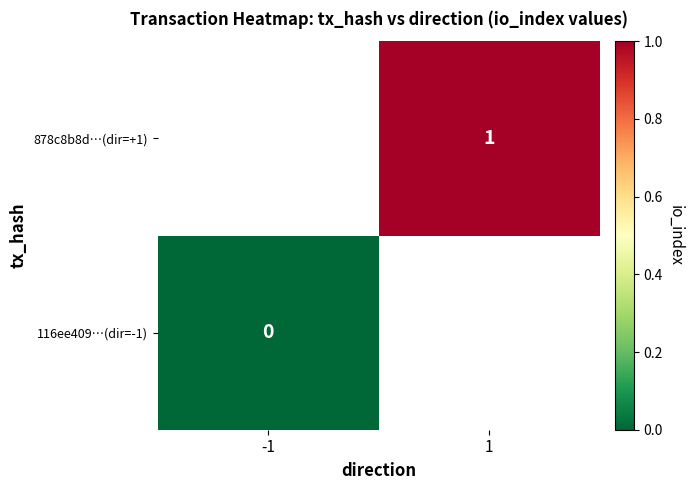

The value of 878c8b8d…(dir=+1) at 1 is 1. True or false?

True